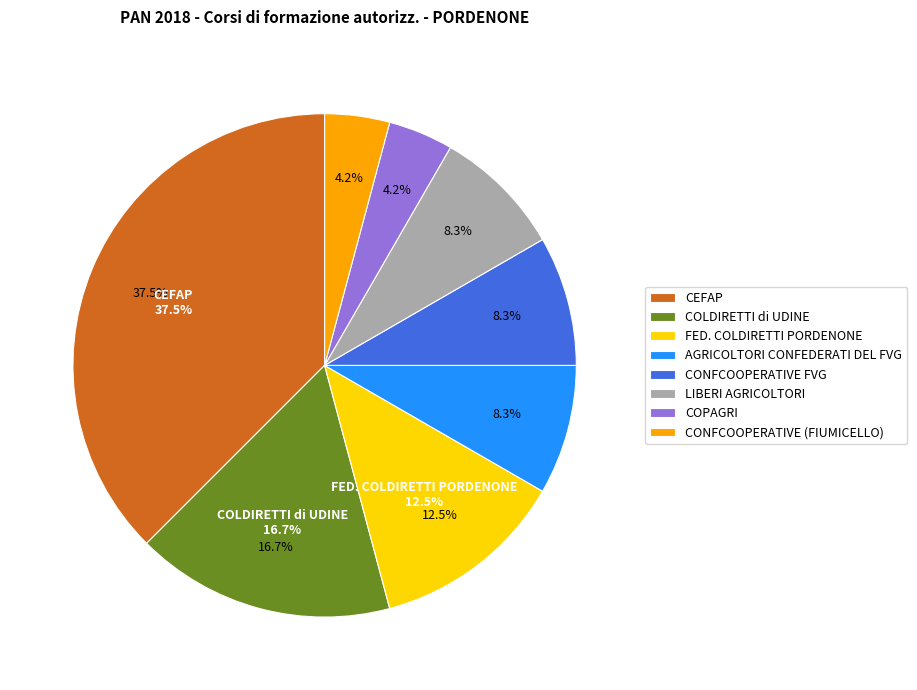

Is the sum of AGRICOLTORI CONFEDERATI DEL FVG and COLDIRETTI di UDINE greater than half?

No